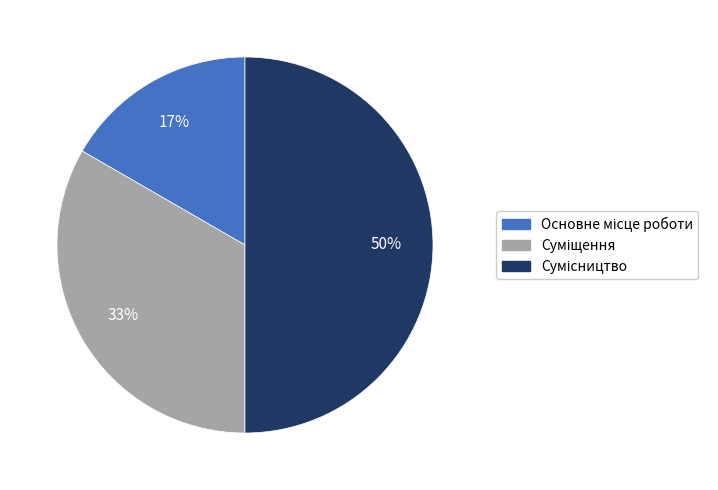

To the nearest percent, what is the difference between the largest and smallest slice percentages?

33%